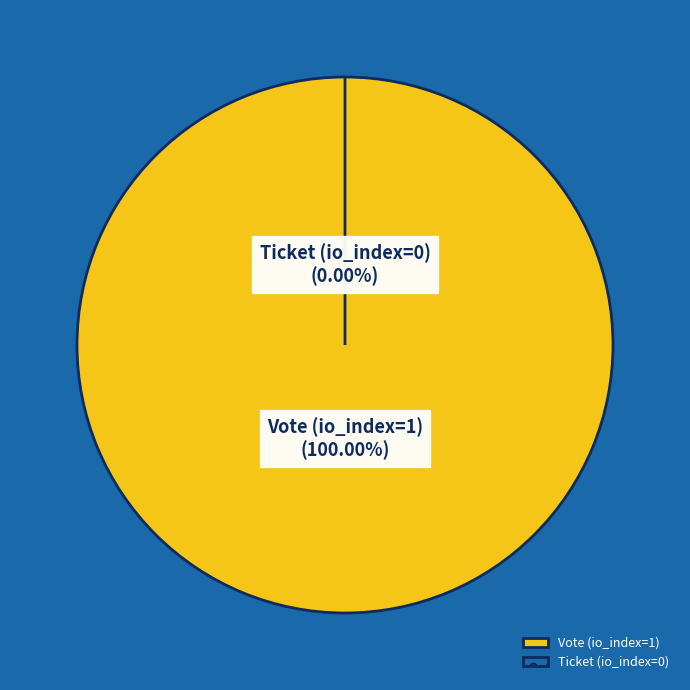

True or false: Ticket (io_index=0) accounts for 1% of the total.

False